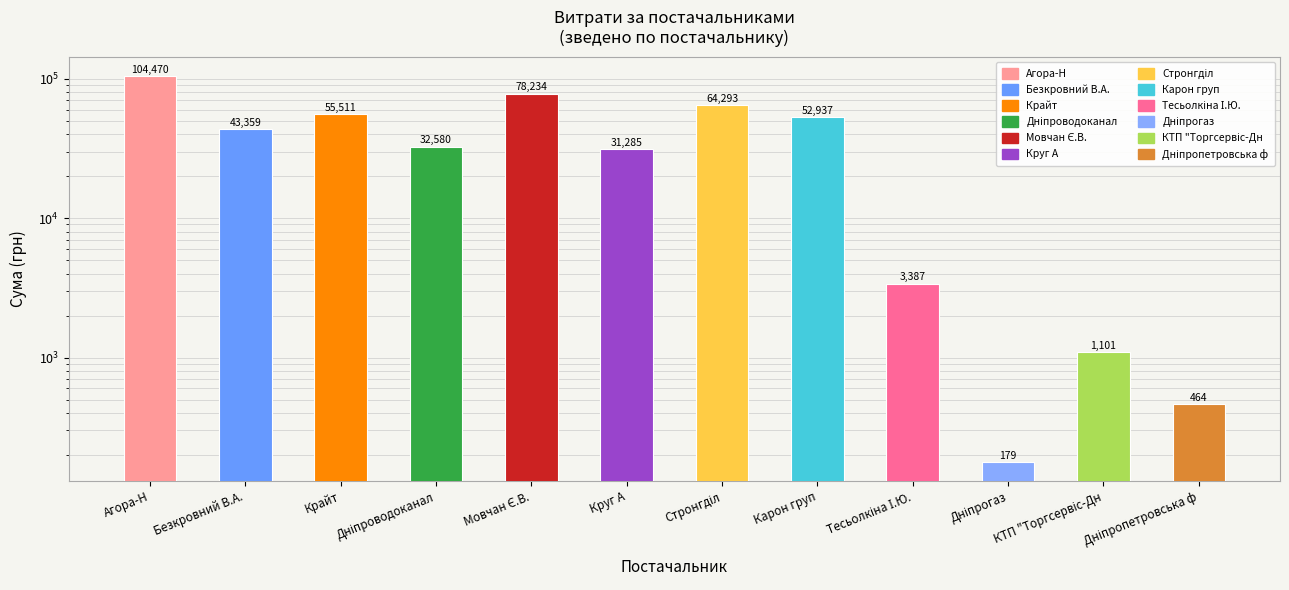

Between Безкровний В.А. and Дніпроводоканал, which is larger?

Безкровний В.А.